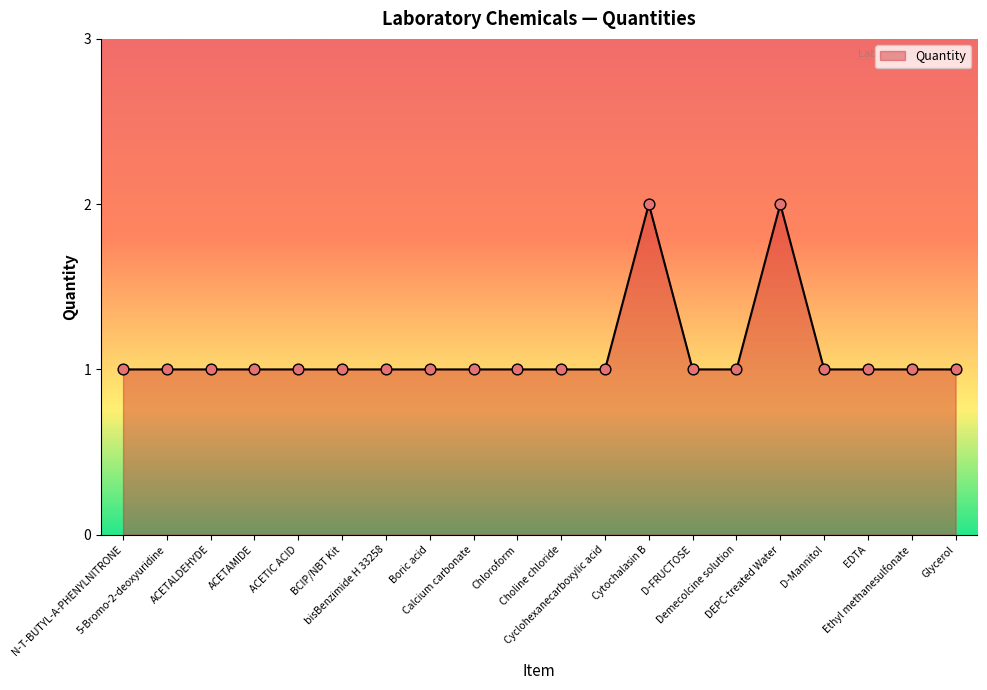

Approximately how many times larger is the value at Cytochalasin B compared to D-Mannitol?

2.0